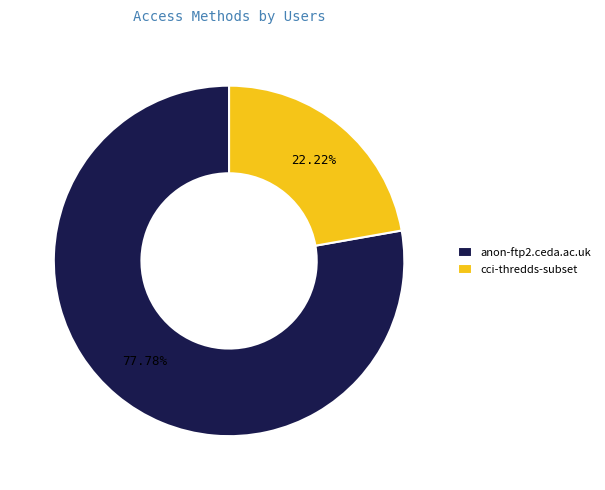

The cci-thredds-subset slice represents 15% of the pie. True or false?

False